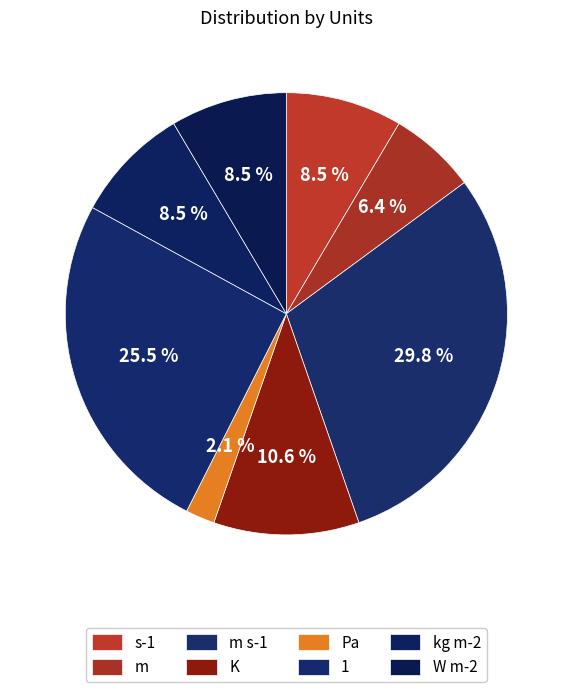

Rank the categories by value from highest to lowest.

m s-1, 1, K, s-1, kg m-2, W m-2, m, Pa